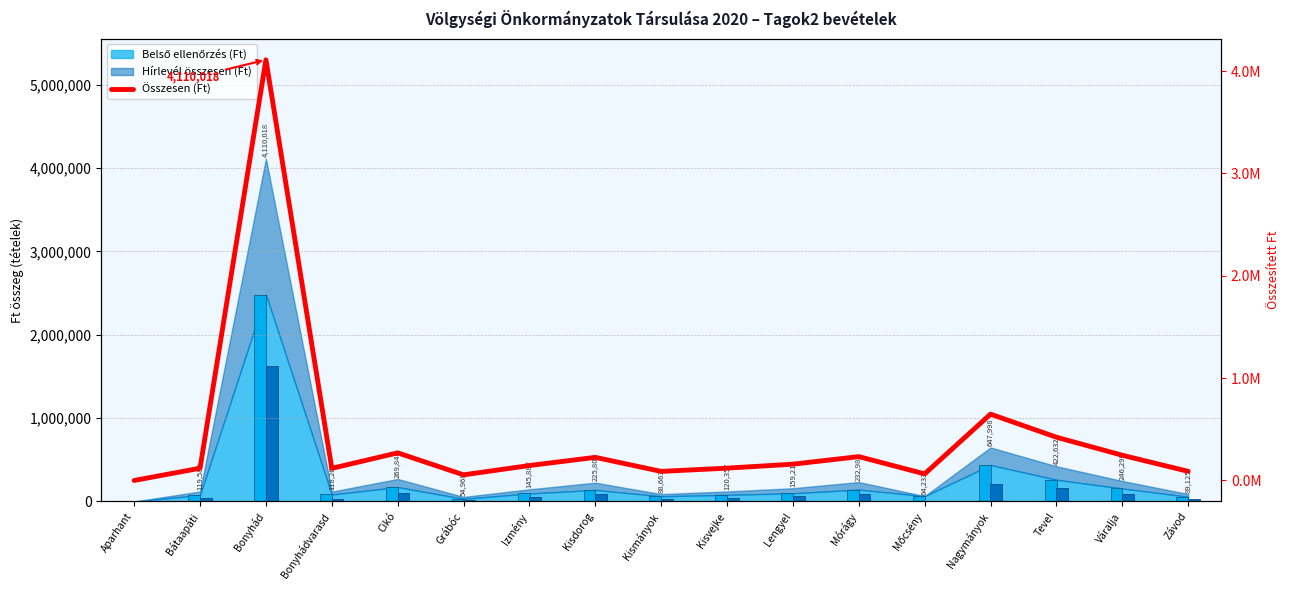

Which category has the highest value across all series?

Bonyhád